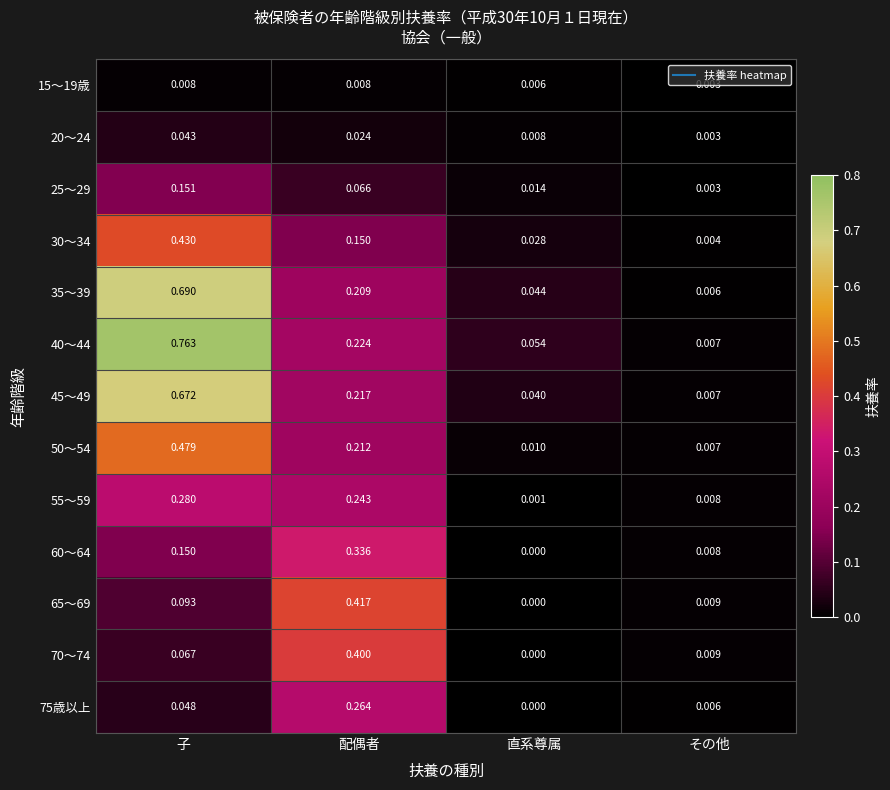

At which category does the chart reach its peak across all series?

子